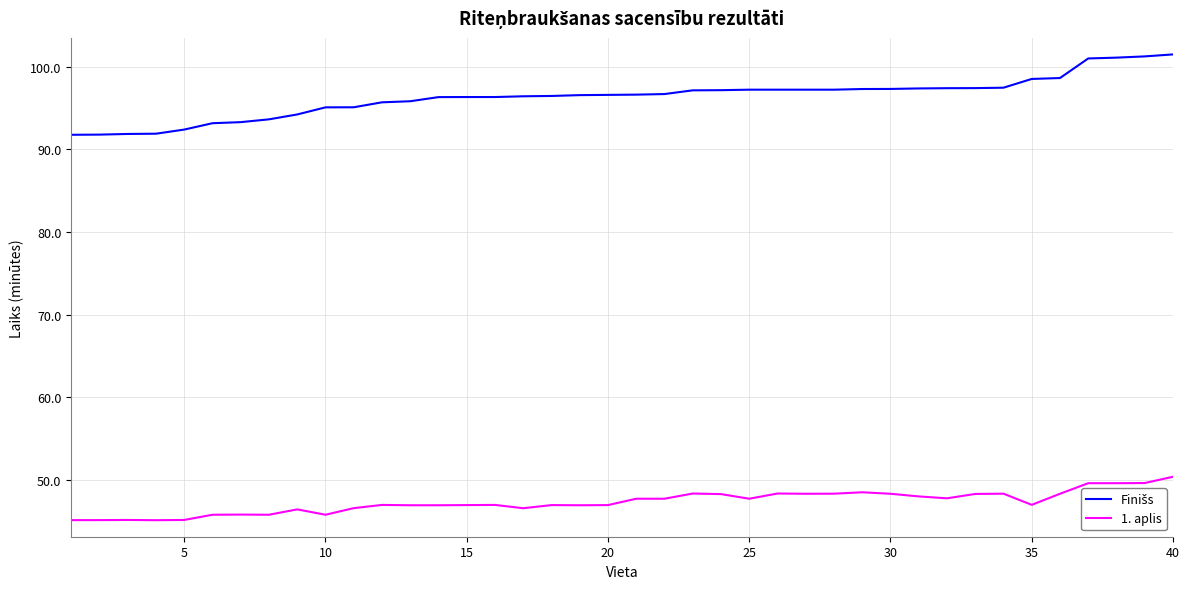

What is the difference between the second highest and minimum values in the 1. aplis series?

4.5